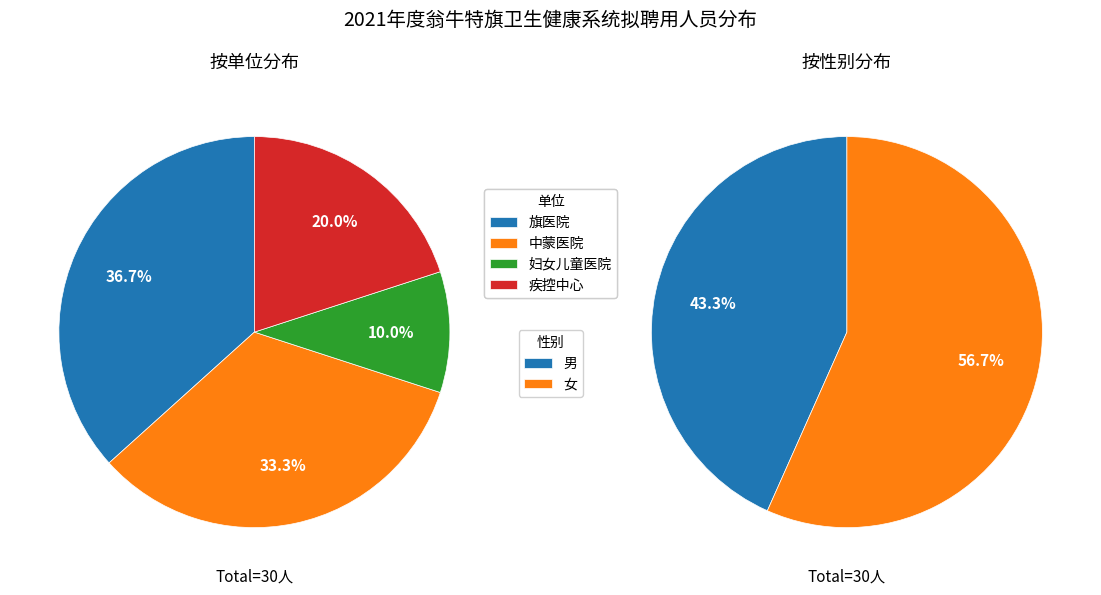

Is 5 the majority of the pie?

No